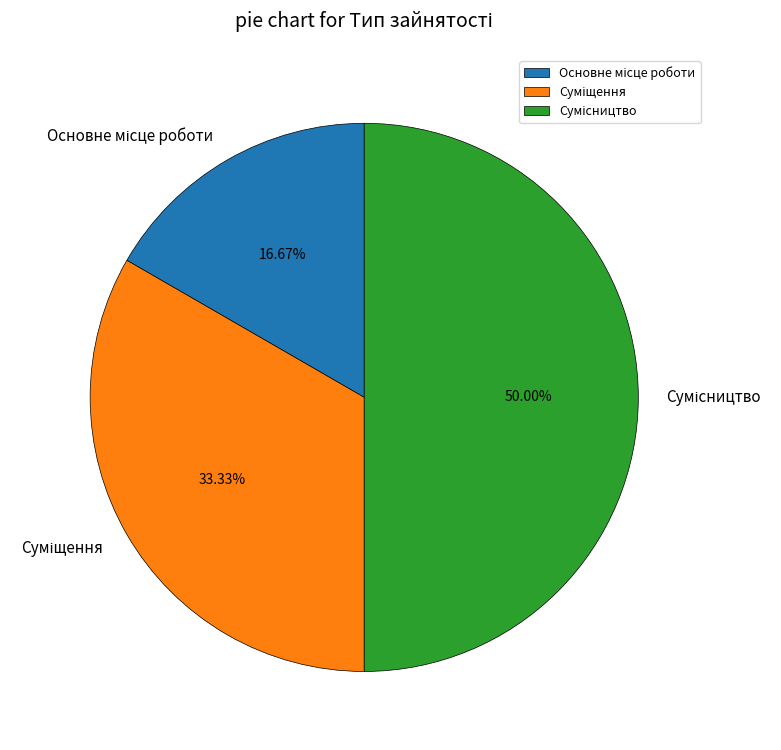

To the nearest percent, what portion does Суміщення represent?

33%